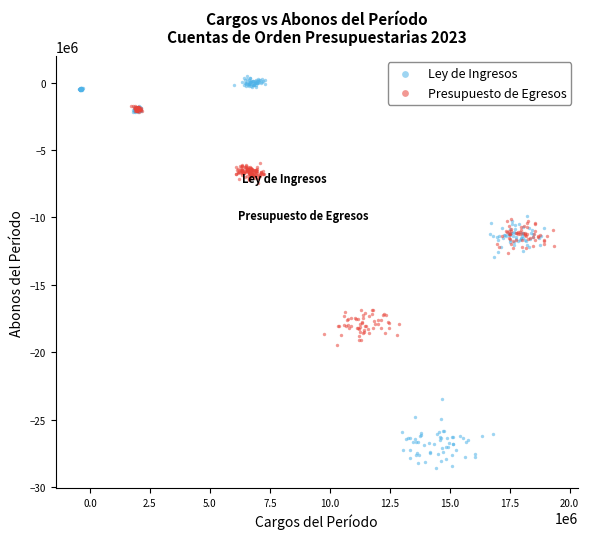

Which series reaches the minimum Y coordinate?

Ley de Ingresos